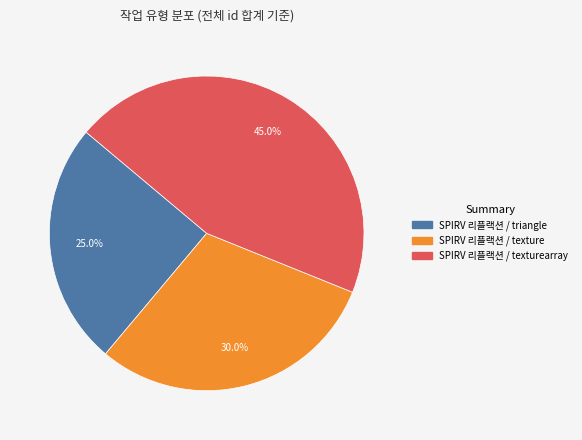

Is there a majority slice in this chart?

No